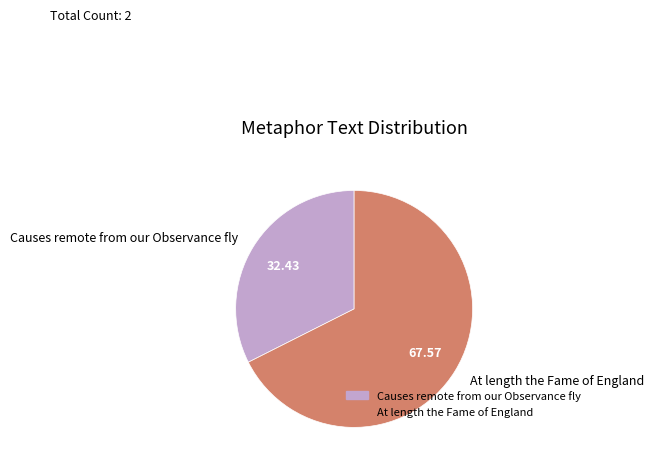

Approximately how many times larger is the value at At length the Fame of England compared to Causes remote from our Observance fly?

2.1